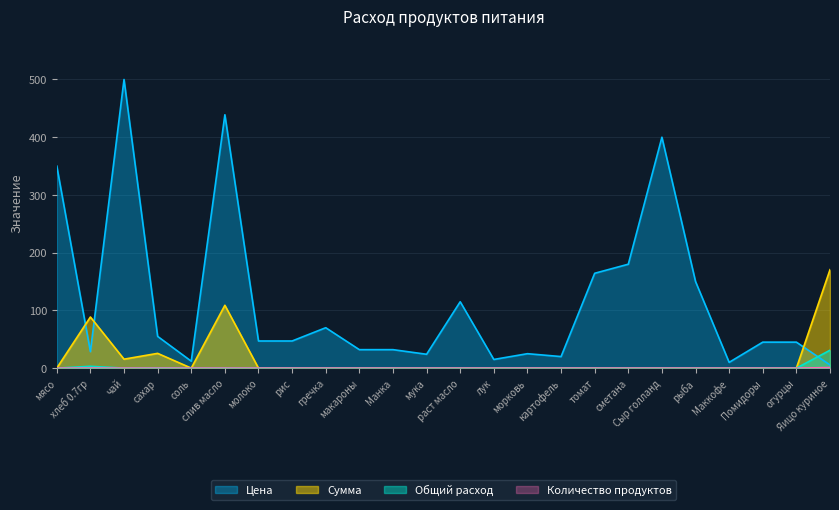

Reading left to right, transcribe all the data shown in this chart.

Количество продуктов: мясо=0.0	хлеб 0.7гр=3.1	чай=0.0	сахар=0.5	соль=0.0	слив масло=0.2	молоко=0.0	рис=0.0	гречка=0.0	макароны=0.0	Манка=0.0	мука=0.0	раст масло=0.0	лук=0.0	морковь=0.0	картофель=0.0	томат=0.0	сметана=0.0	Сыр голланд=0.0	рыба=0.0	Маккофе=0.0	Помидоры=0.0	огурцы=0.0	Яицо куриное=31.0
Общий расход: мясо=0.0	хлеб 0.7гр=0.1	чай=0.0	сахар=0.0	соль=0.0	слив масло=0.0	молоко=0.0	рис=0.0	гречка=0.0	макароны=0.0	Манка=0.0	мука=0.0	раст масло=0.0	лук=0.0	морковь=0.0	картофель=0.0	томат=0.0	сметана=0.0	Сыр голланд=0.0	рыба=0.0	Маккофе=0.0	Помидоры=0.0	огурцы=0.0	Яицо куриное=1.0
Цена: мясо=350.0	хлеб 0.7гр=28.6	чай=500.0	сахар=55.0	соль=12.0	слив масло=438.9	молоко=47.0	рис=47.0	гречка=70.0	макароны=32.0	Манка=32.0	мука=24.0	раст масло=115.0	лук=15.0	морковь=25.0	картофель=20.0	томат=164.3	сметана=180.0	Сыр голланд=400.0	рыба=150.0	Маккофе=10.0	Помидоры=45.0	огурцы=45.0	Яицо куриное=5.5
Сумма: мясо=0.0	хлеб 0.7гр=88.6	чай=15.5	сахар=25.6	соль=0.0	слив масло=108.8	молоко=0.0	рис=0.0	гречка=0.0	макароны=0.0	Манка=0.0	мука=0.0	раст масло=0.0	лук=0.0	морковь=0.0	картофель=0.0	томат=0.0	сметана=0.0	Сыр голланд=0.0	рыба=0.0	Маккофе=0.0	Помидоры=0.0	огурцы=0.0	Яицо куриное=170.5